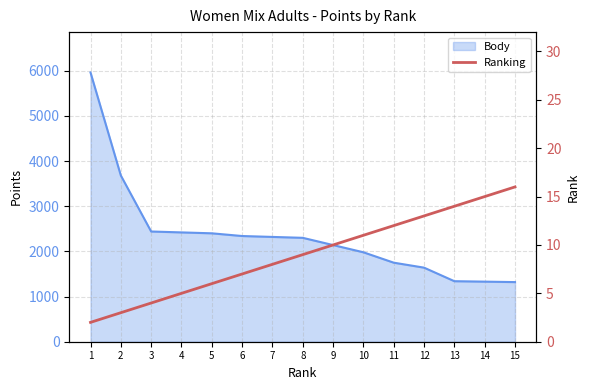

Does the chart have visible grid lines?

Yes